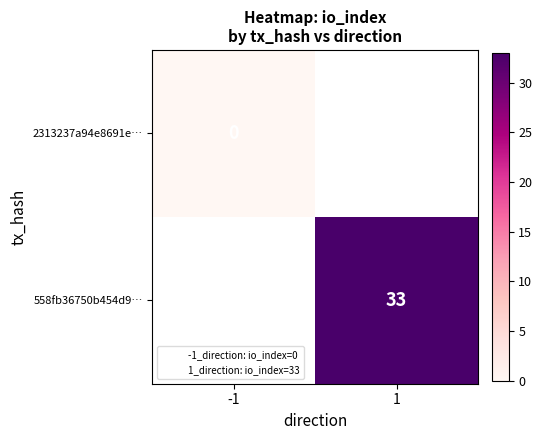

At which category does the chart reach its peak across all series?

1